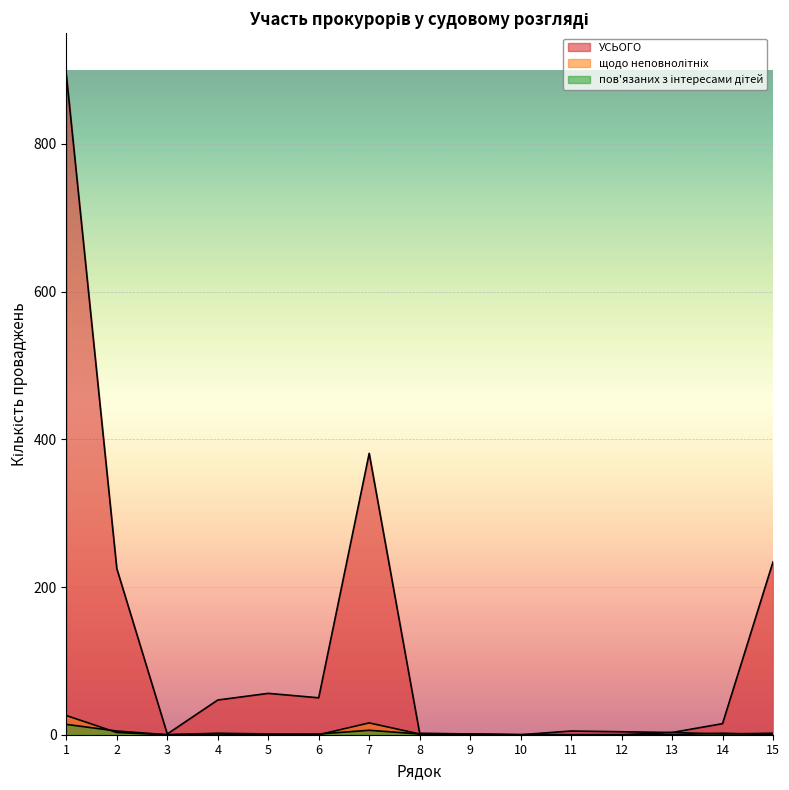

List the series in order of their peak value, lowest first.

пов'язаних з інтересами дітей, щодо неповнолітніх, УСЬОГО